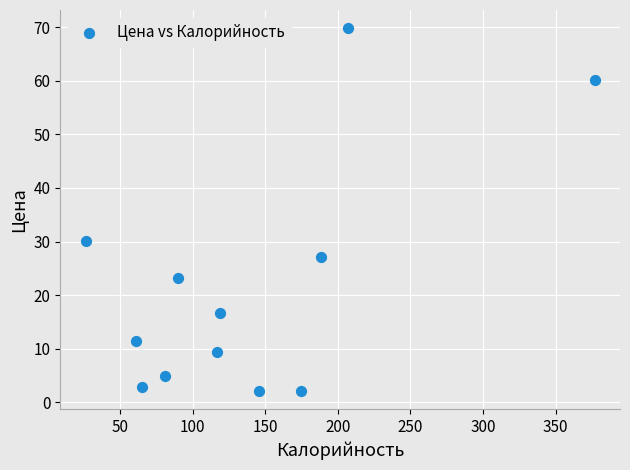

What Y value in the scatter plot is closest to 35?

30.0